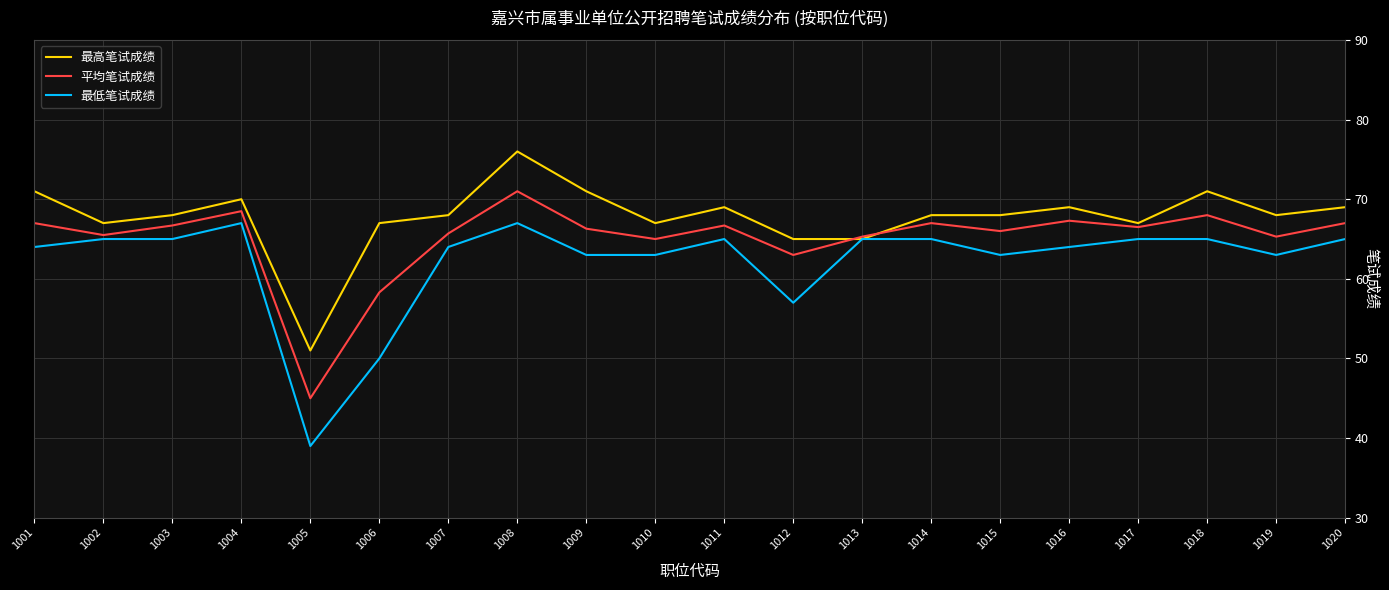

At which category is the sum across all series the highest?

1008